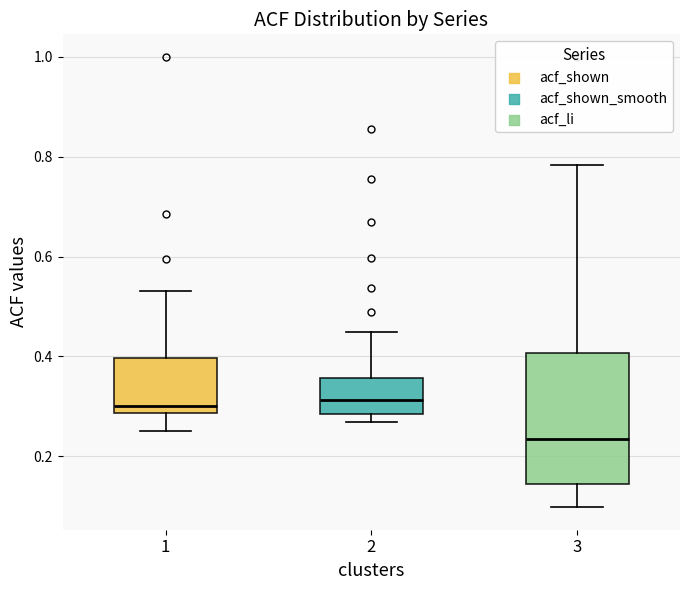

Which box is the tallest, from its lower edge to its upper edge?

3